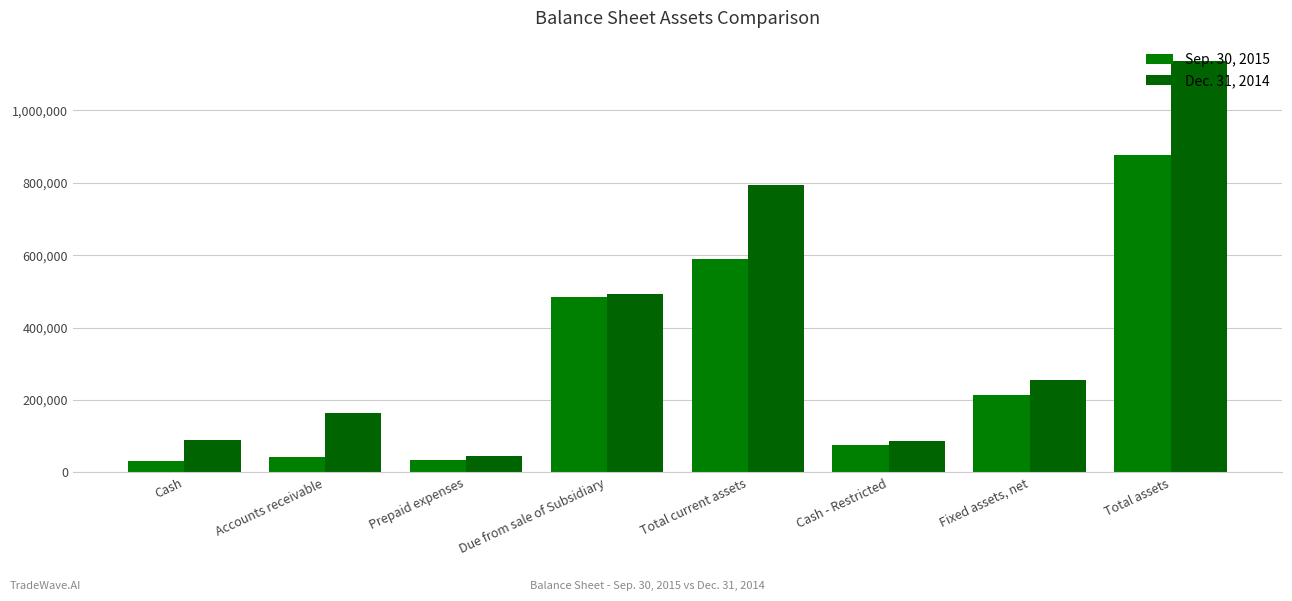

What position from the right is Fixed assets, net?

2